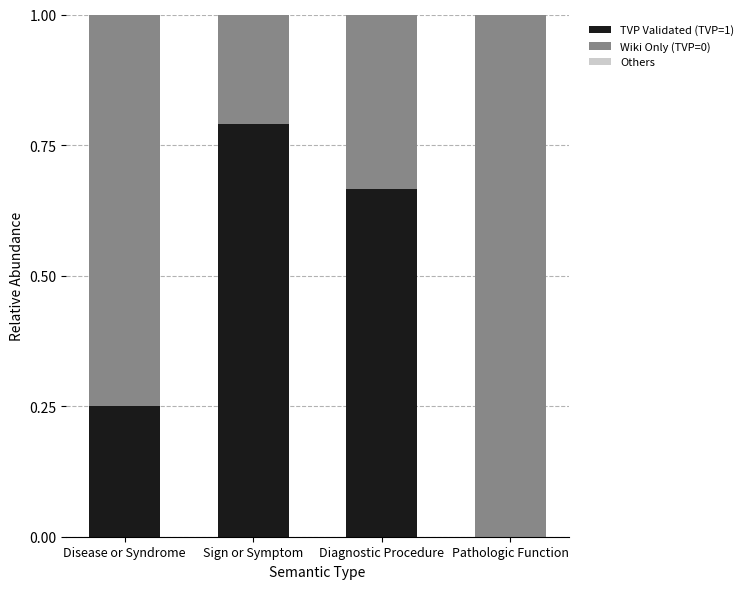

What is the total value across all series at Pathologic Function?

1.0